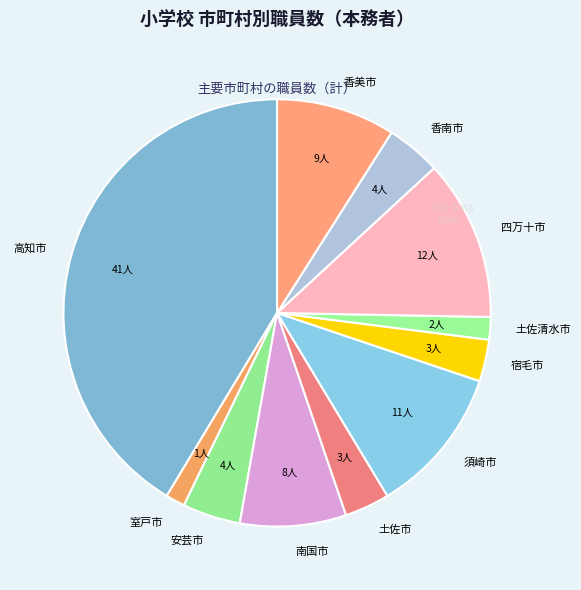

Between 安芸市 and 宿毛市, which is larger?

安芸市